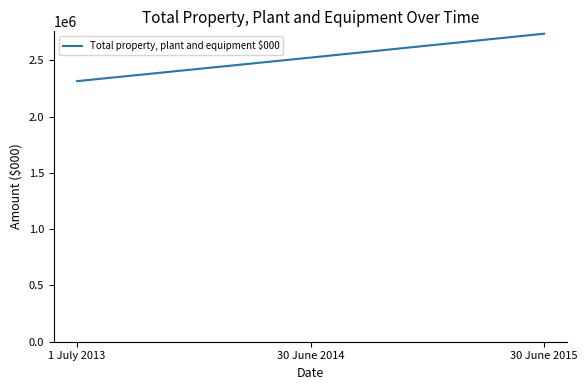

List the labels in order of value, smallest first.

1 July 2013, 30 June 2014, 30 June 2015